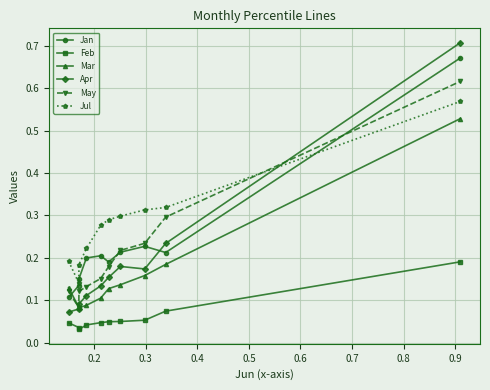

True or false: Feb and Apr cross at least once.

False